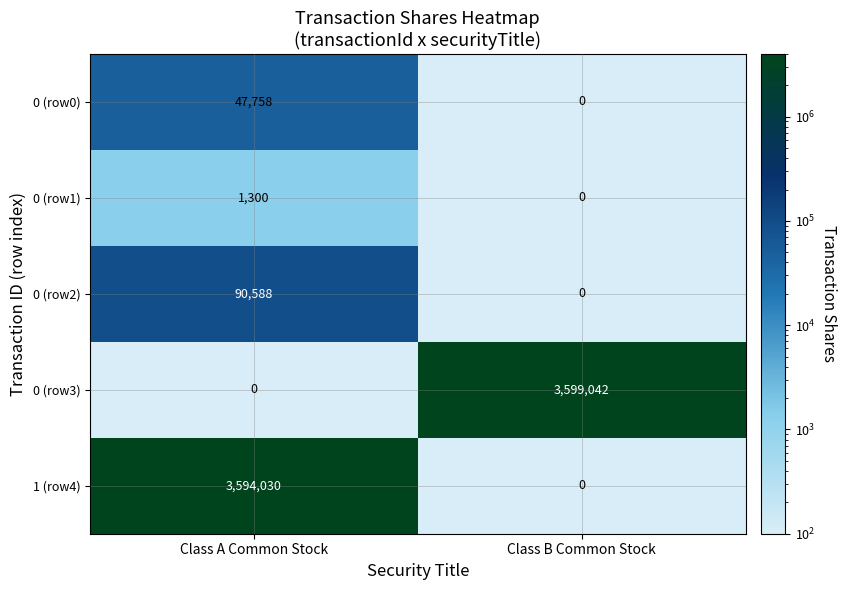

What is the average value of the 0 (row2) series?

45294